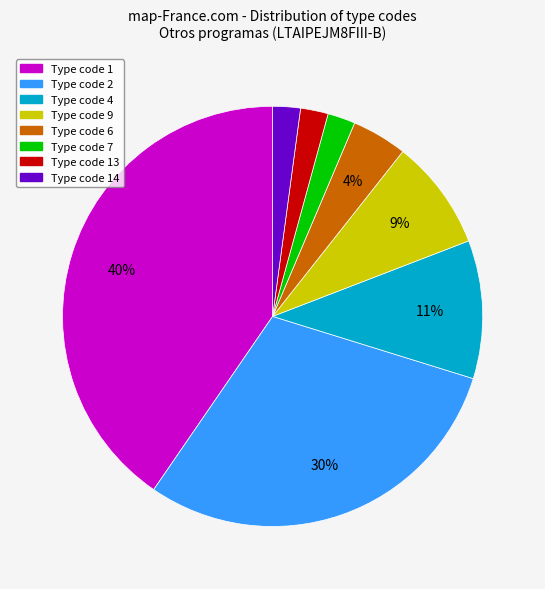

True or false: Type code 14 accounts for 12% of the total.

False